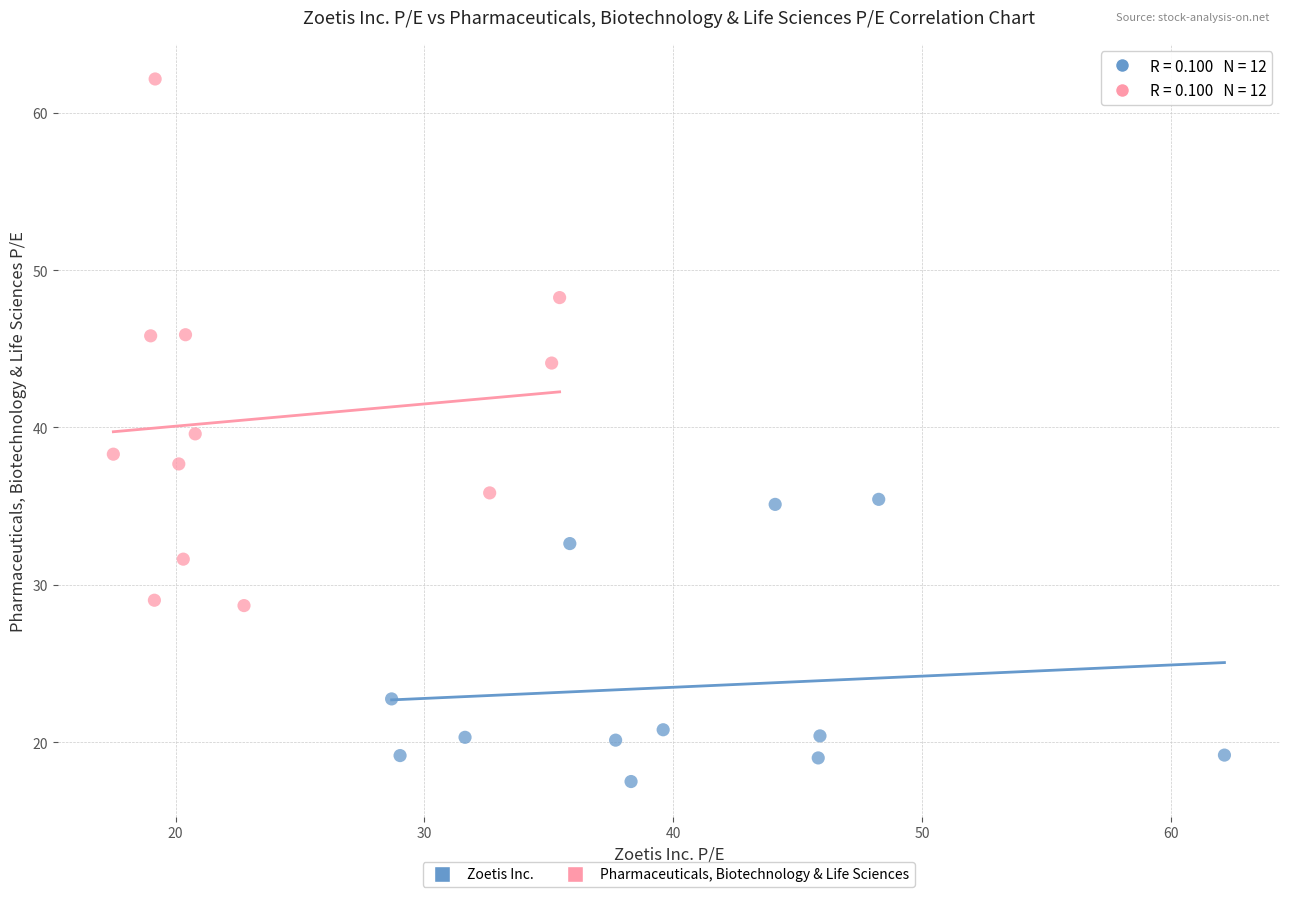

Which series reaches the maximum Y coordinate?

Pharmaceuticals, Biotechnology & Life Sciences